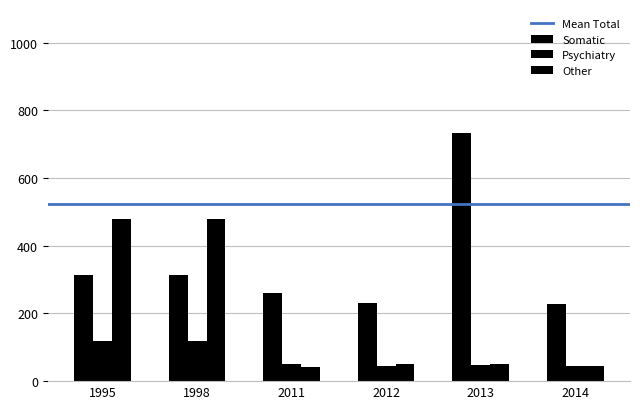

Are the bars grouped side by side (vs. stacked)?

Yes